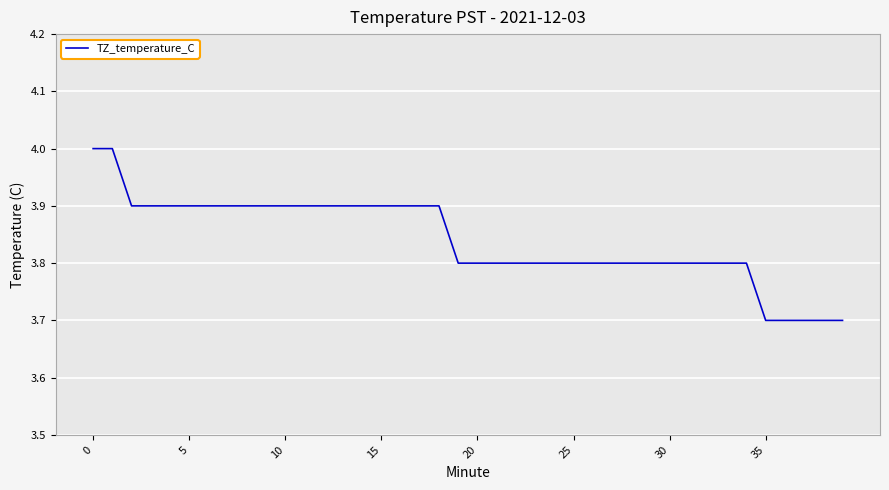

Count the values in the range 3 to 4.

40